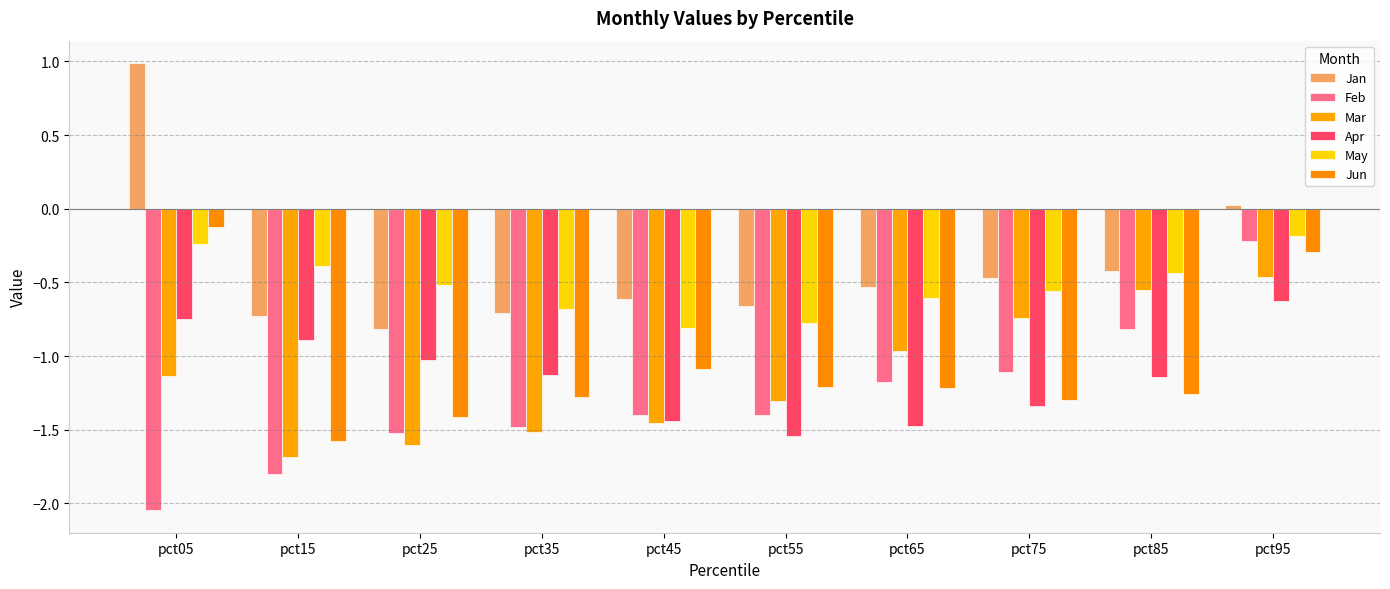

What is the value of the Feb bar at the 2nd from the left?

-1.8